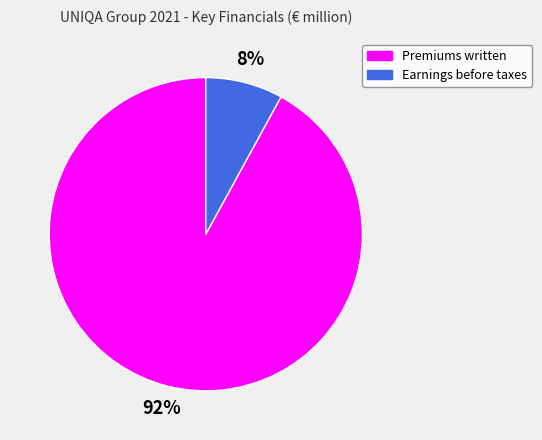

Is it true that Premiums written is 98% of the pie?

False